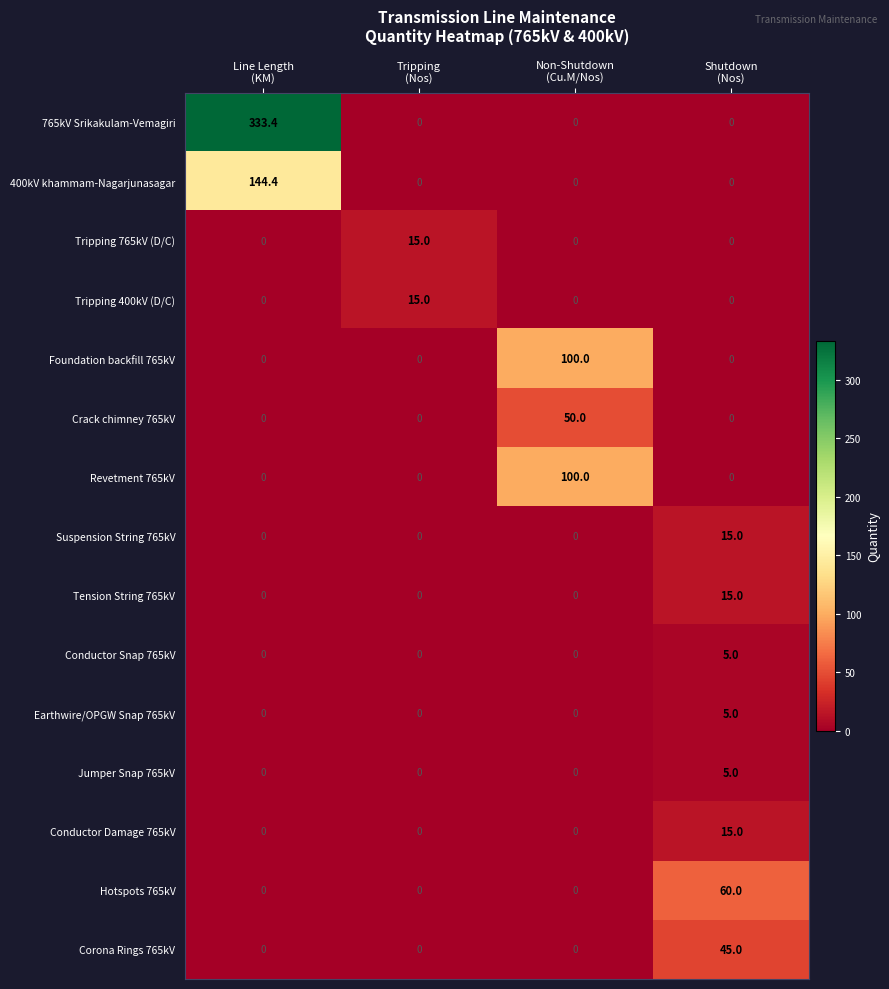

How many Crack chimney 765kV values are between 0 and 50?

4